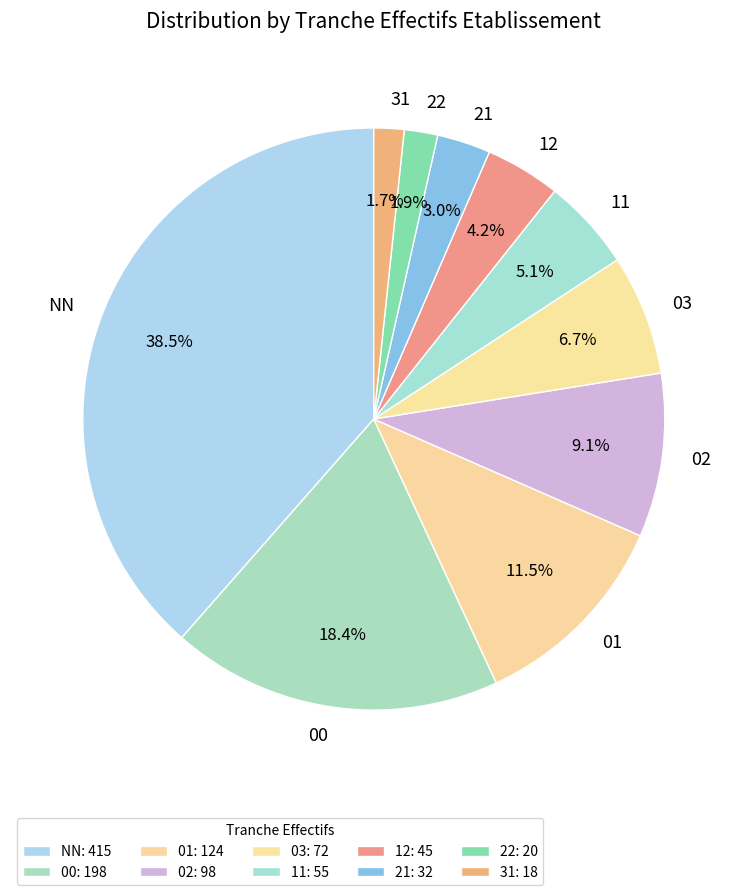

Approximately how many times larger is the value at 22 compared to 03?

0.3